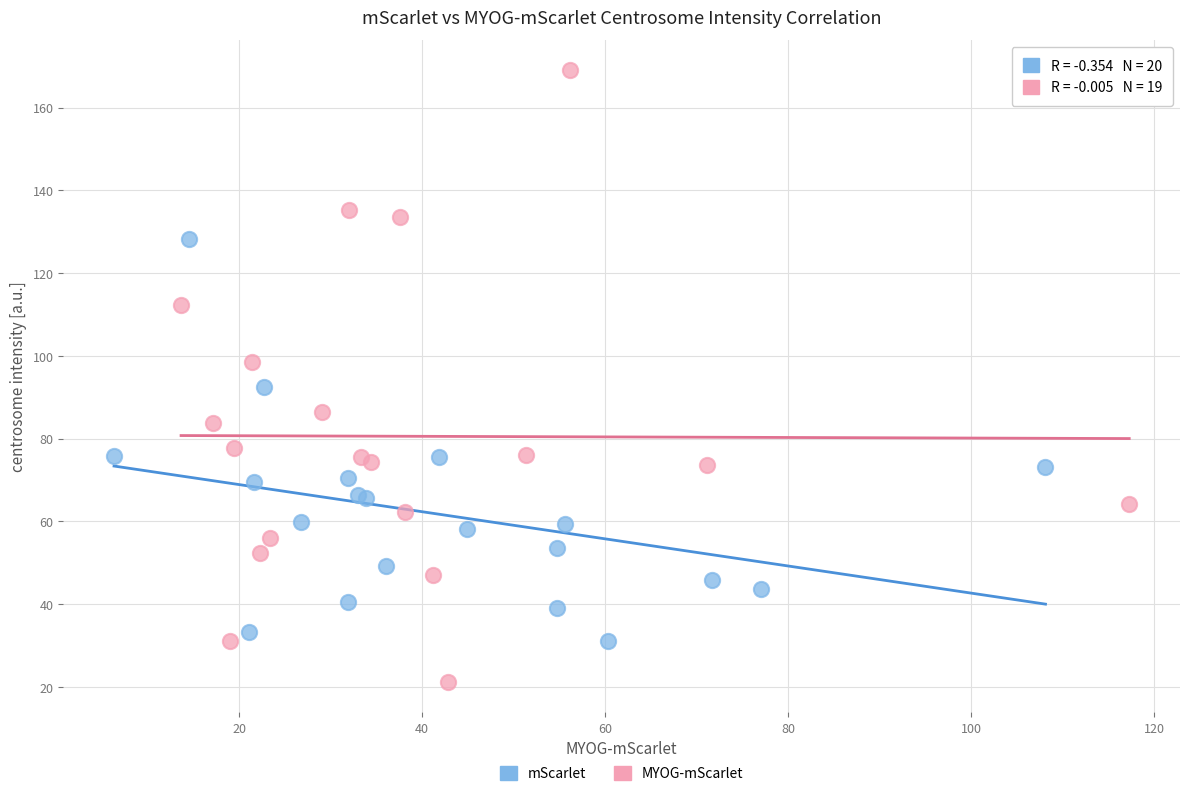

Which series contains the highest Y value?

MYOG-mScarlet